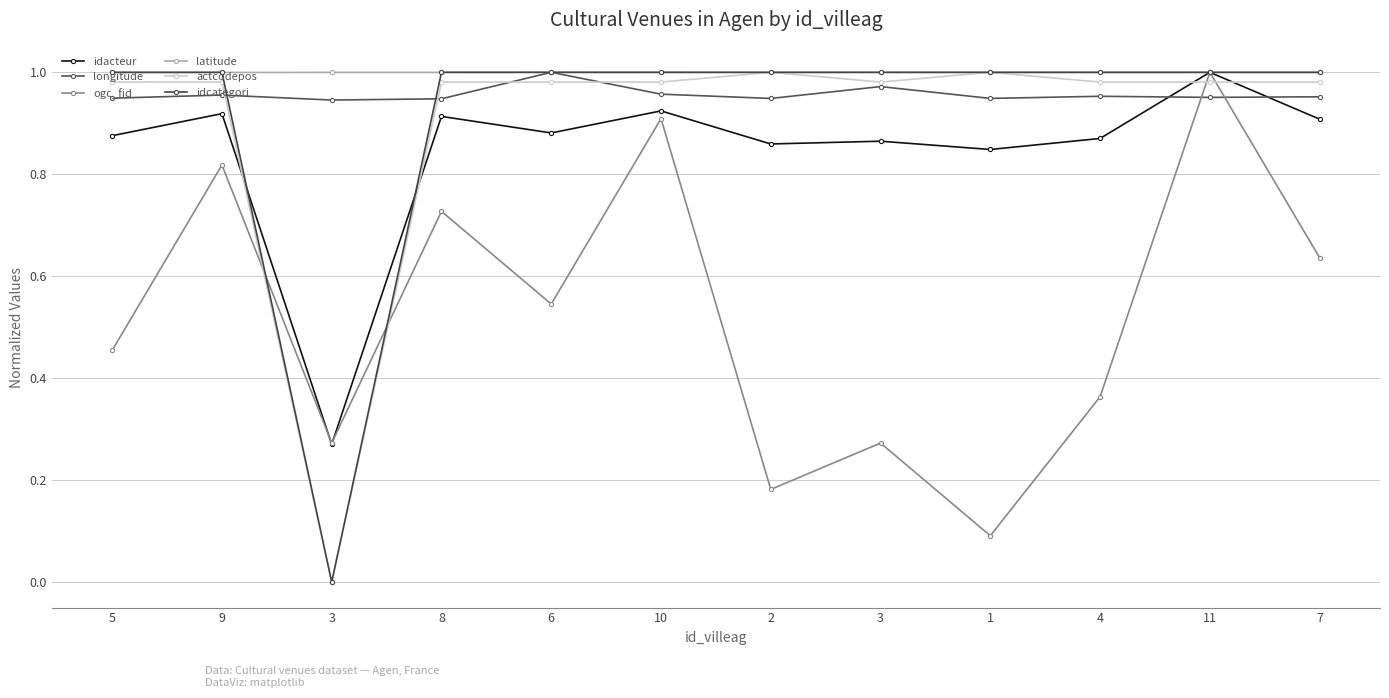

List the series in order of their peak value, lowest first.

idacteur, longitude, ogc_fid, latitude, actcodepos, idcategori